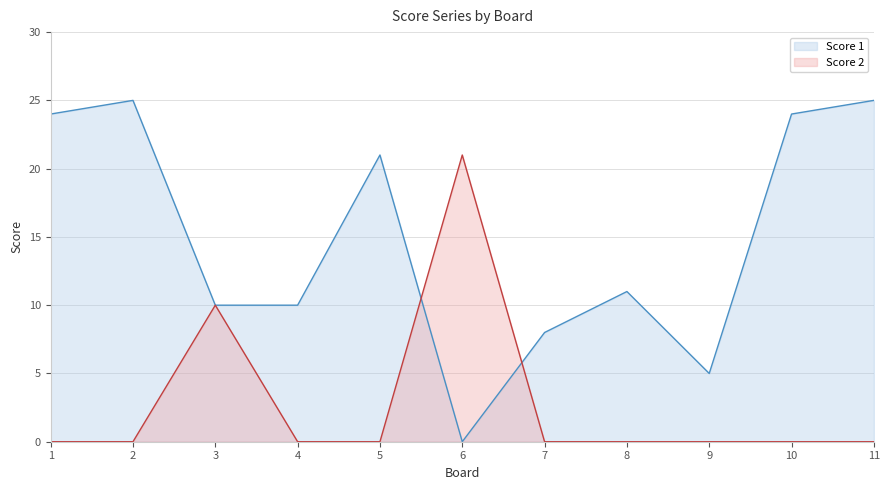

What is the sum of all Score 1 values?

163